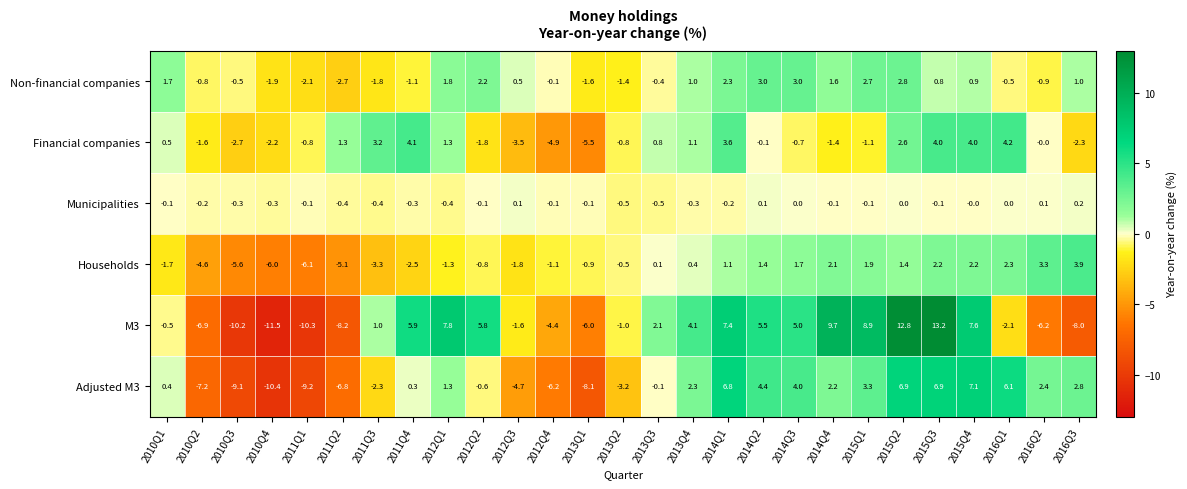

Is it true that Non-financial companies equals 1.6 at 2014Q4?

True